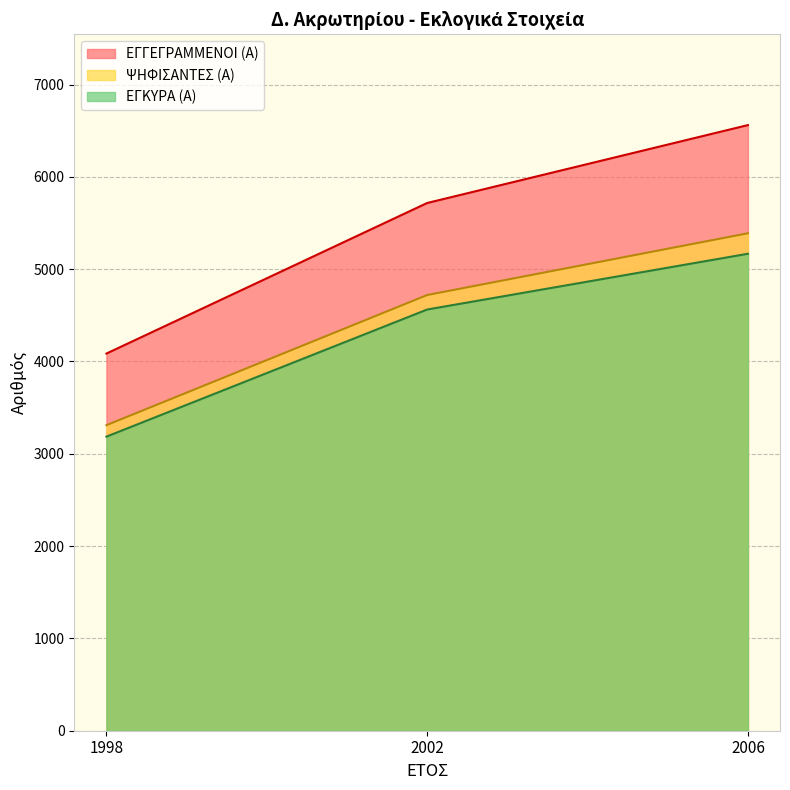

Does the chart display data point markers on the line(s)?

No